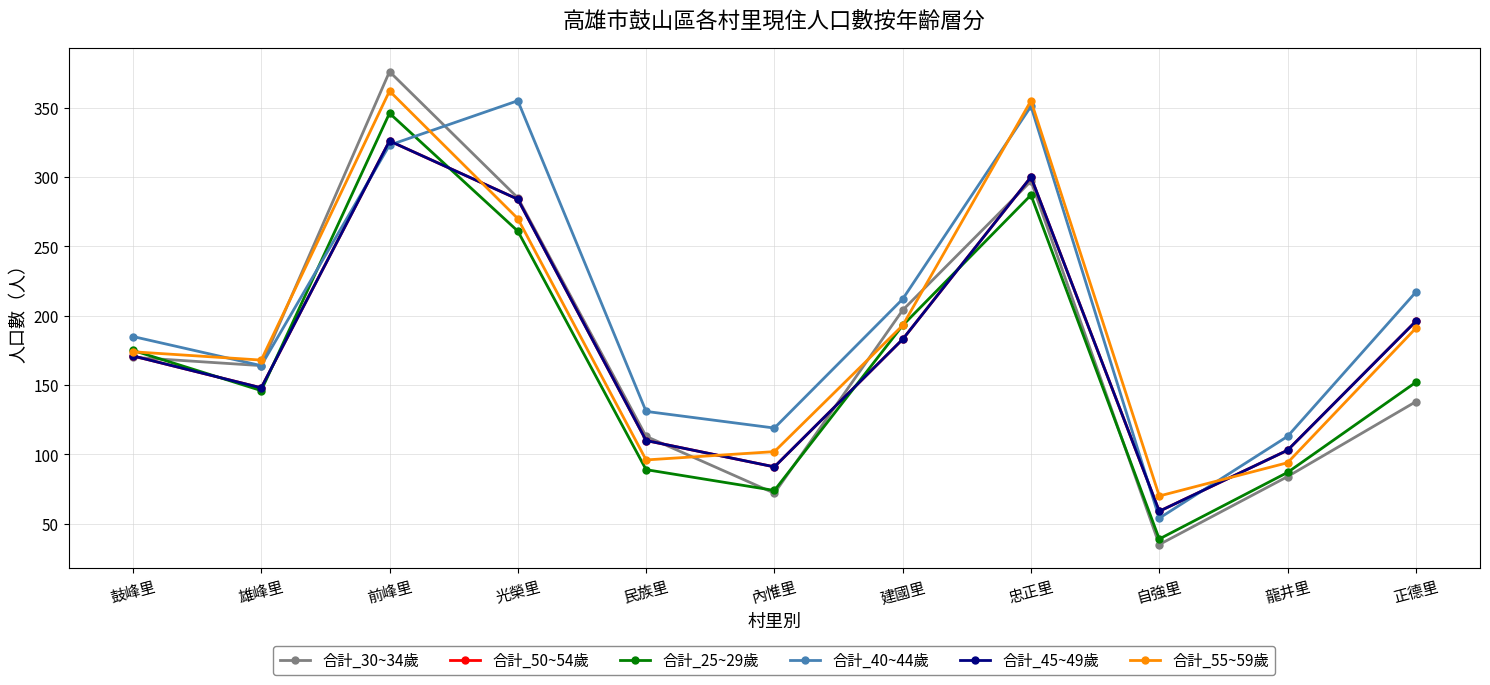

Is this an area chart (filled region under the line)?

No